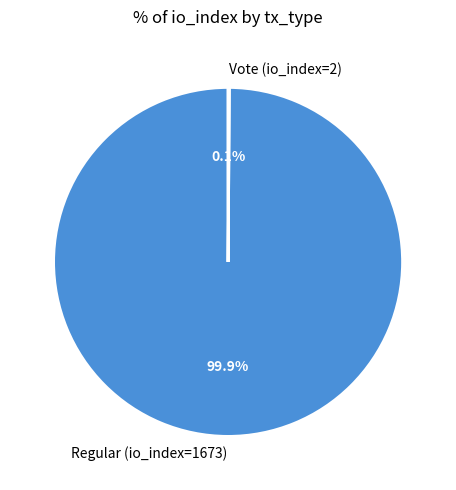

What is the largest slice in the pie chart?

Regular (io_index=1673)